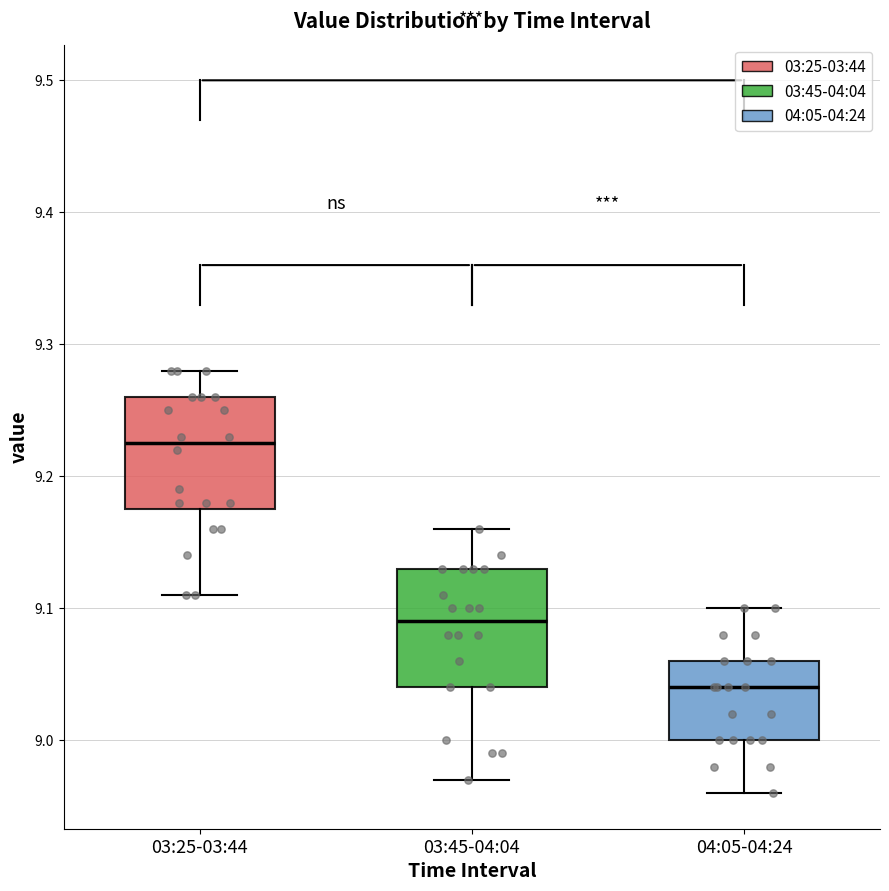

Where does the median line of the box for 03:25-03:44 sit on the y-axis? The values are not printed on the chart, so give them approximately, as read against the axis.

9.23